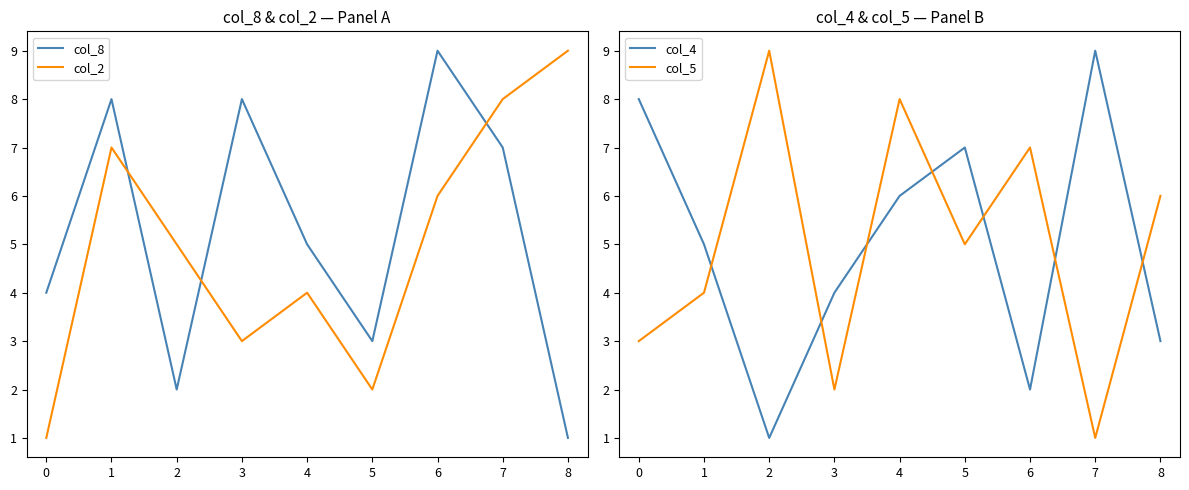

True or false: col_8 and col_2 intersect in this chart.

True